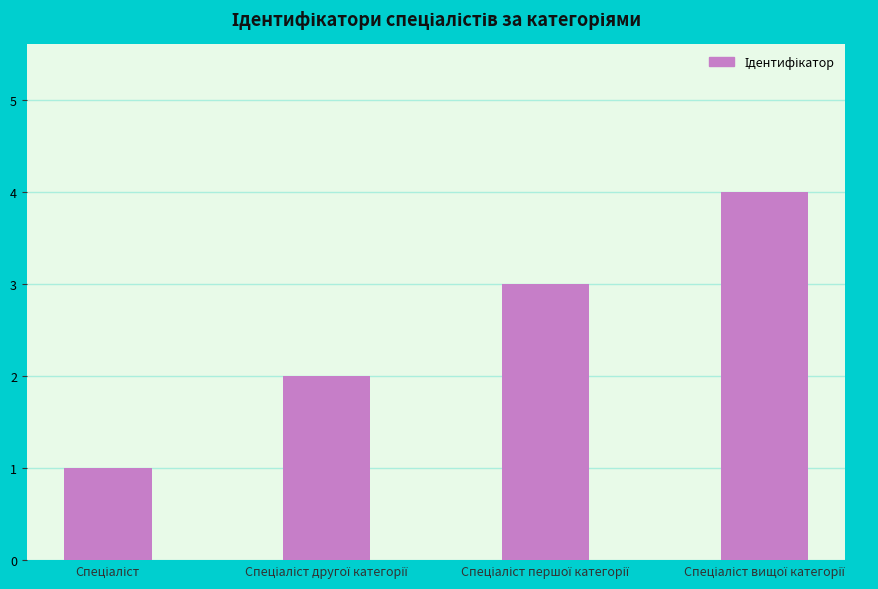

What is the difference between the maximum and minimum values?

3